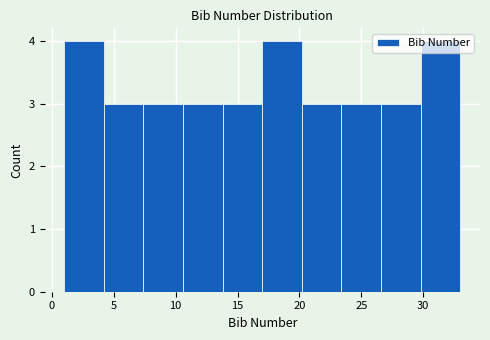

Reading left to right, transcribe this chart: for each bar, give the range it covers on the x-axis and its height. Neither the bar edges nor the heights are printed on the chart, so give them approximately, as read against the axes.

1.0 to 4.2: 4
4.2 to 7.4: 3
7.4 to 10.6: 3
10.6 to 13.8: 3
13.8 to 17.0: 3
17.0 to 20.2: 4
20.2 to 23.4: 3
23.4 to 26.6: 3
26.6 to 29.8: 3
29.8 to 33.0: 4